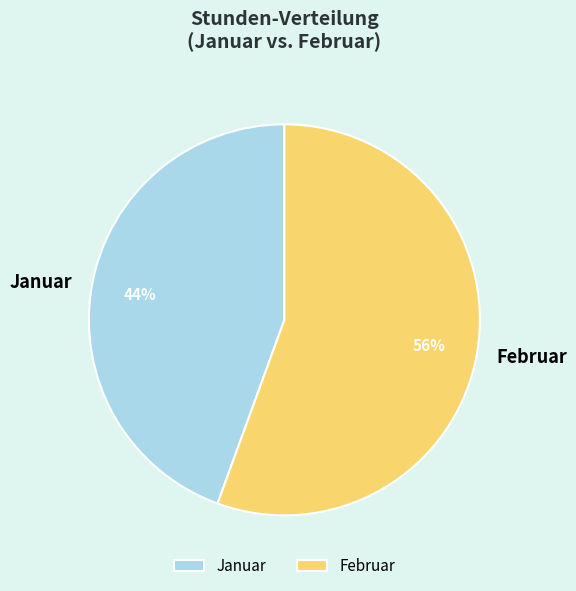

Which slice represents more than half of the pie?

Februar